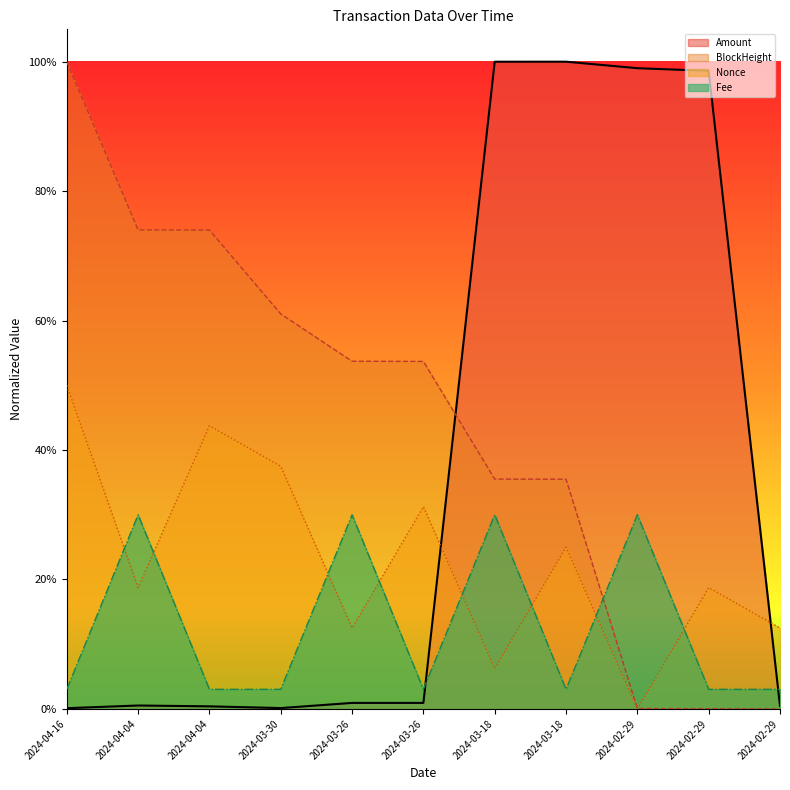

How many interior local peaks does the Nonce series have?

4